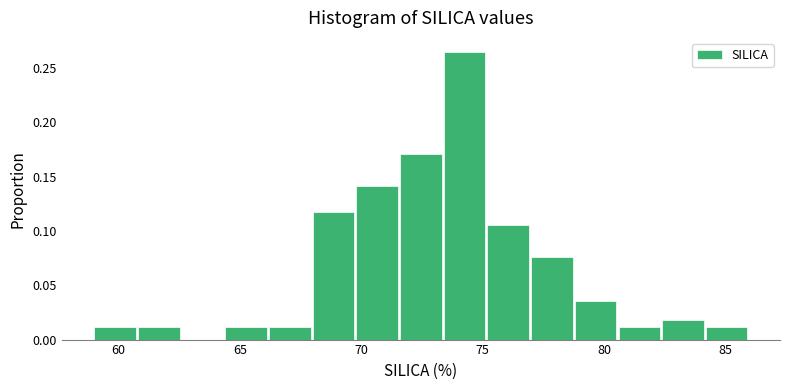

Around what value on the x-axis is the tallest bar? Give the approximate position of its centre, as read against the axis.

74.5